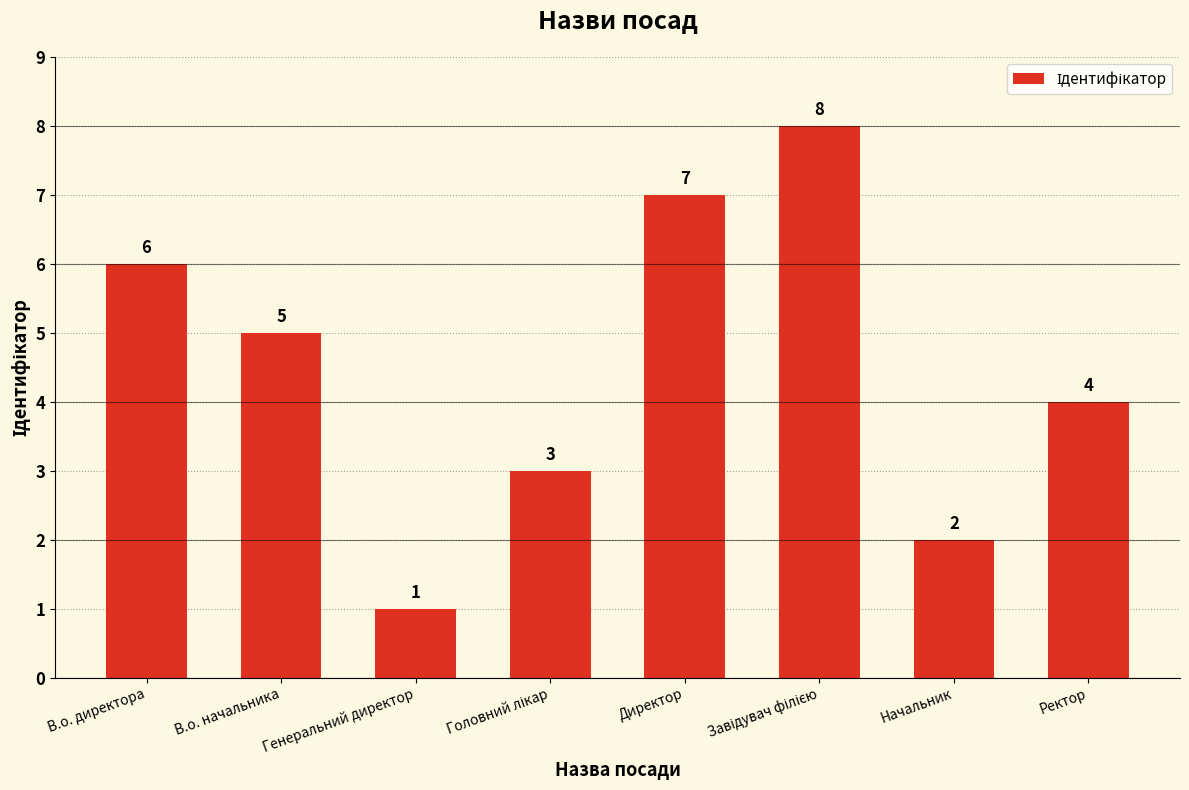

At which category does the chart reach its minimum across all series?

Генеральний директор